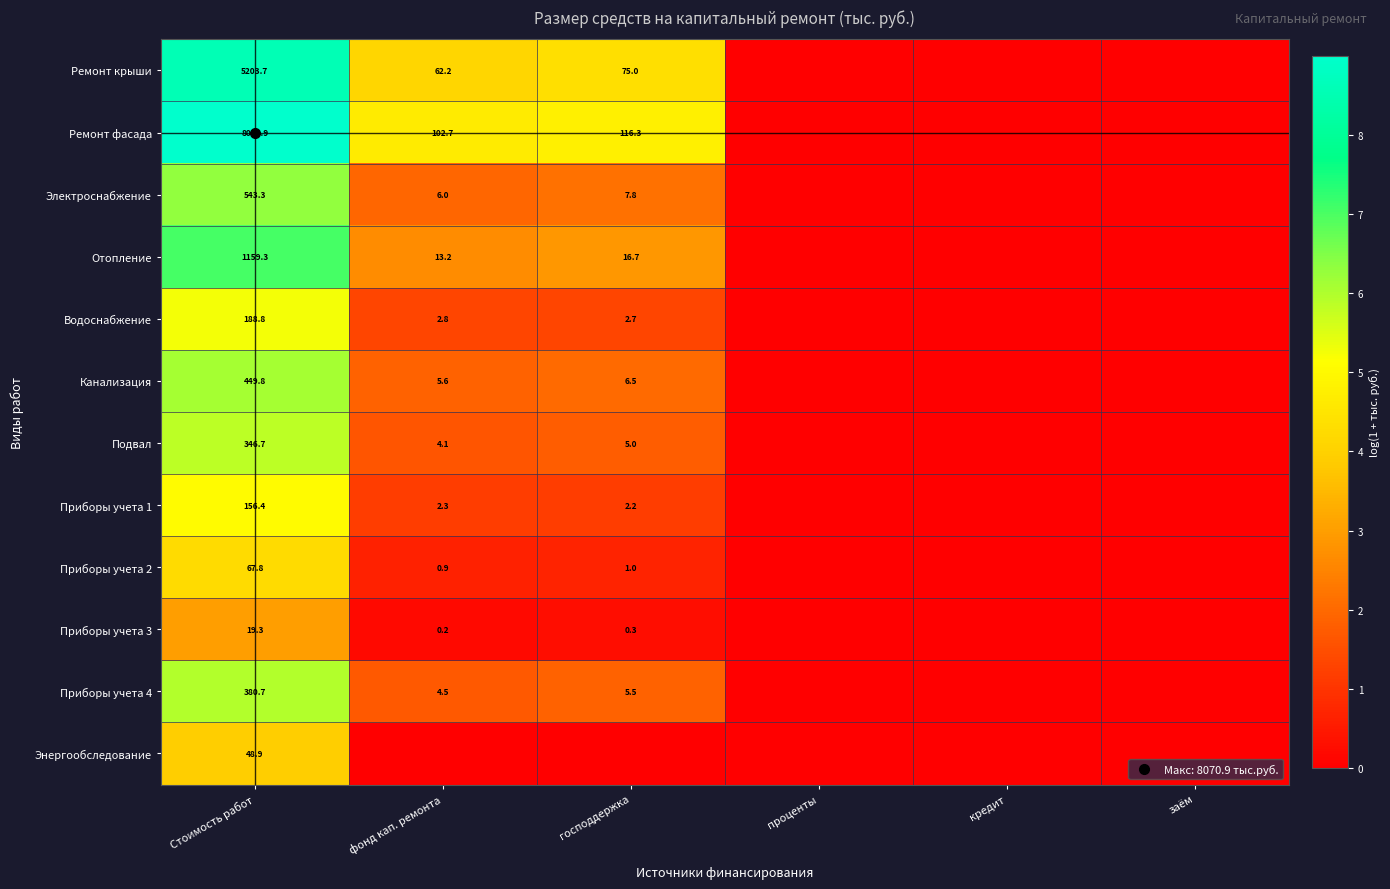

List the labels in order of Водоснабжение value, smallest first.

проценты, кредит, заём, господдержка, фонд кап. ремонта, Стоимость работ